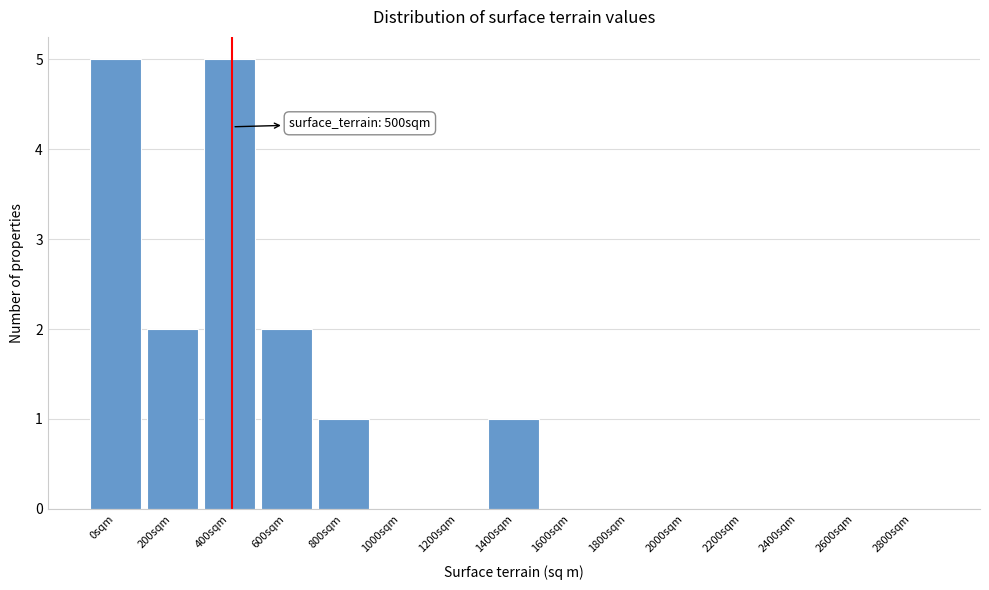

Reading left to right, transcribe all the data shown in this chart.

0sqm=5	200sqm=2	400sqm=5	600sqm=2	800sqm=1	1000sqm=0	1200sqm=0	1400sqm=1	1600sqm=0	1800sqm=0	2000sqm=0	2200sqm=0	2400sqm=0	2600sqm=0	2800sqm=0